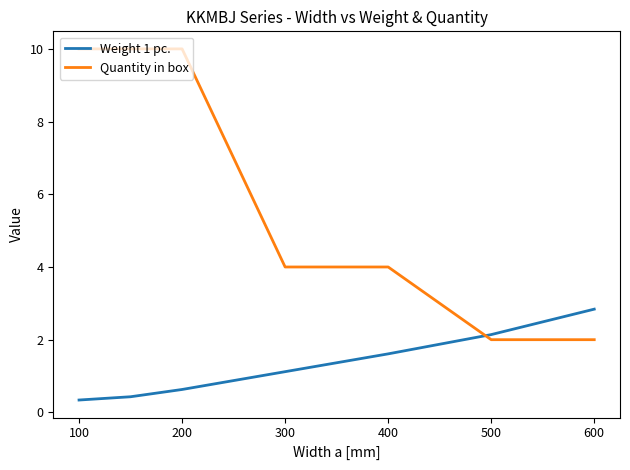

How many series are shown in this chart?

2